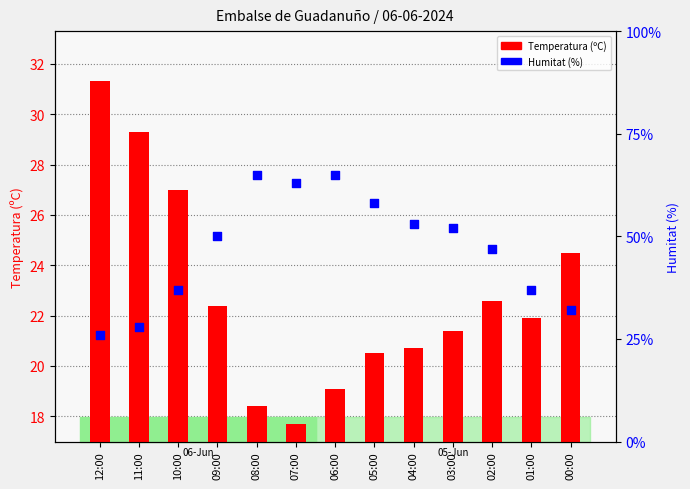

Which series contains the lowest Y value?

Temperatura (ºC)